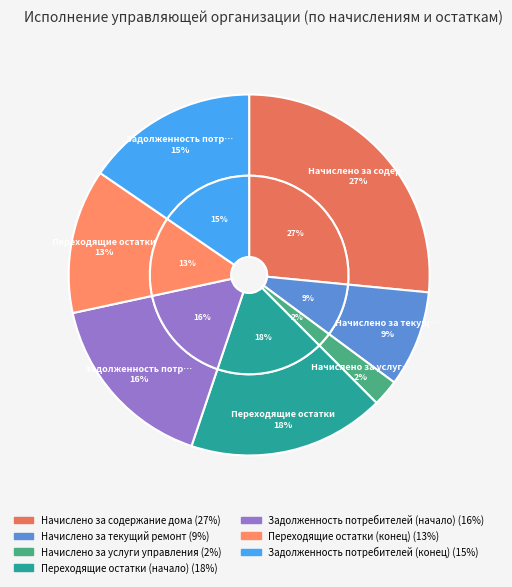

To the nearest percent, what is the difference between the Переходящие остатки (начало) and Переходящие остатки (конец) slice percentages?

5%